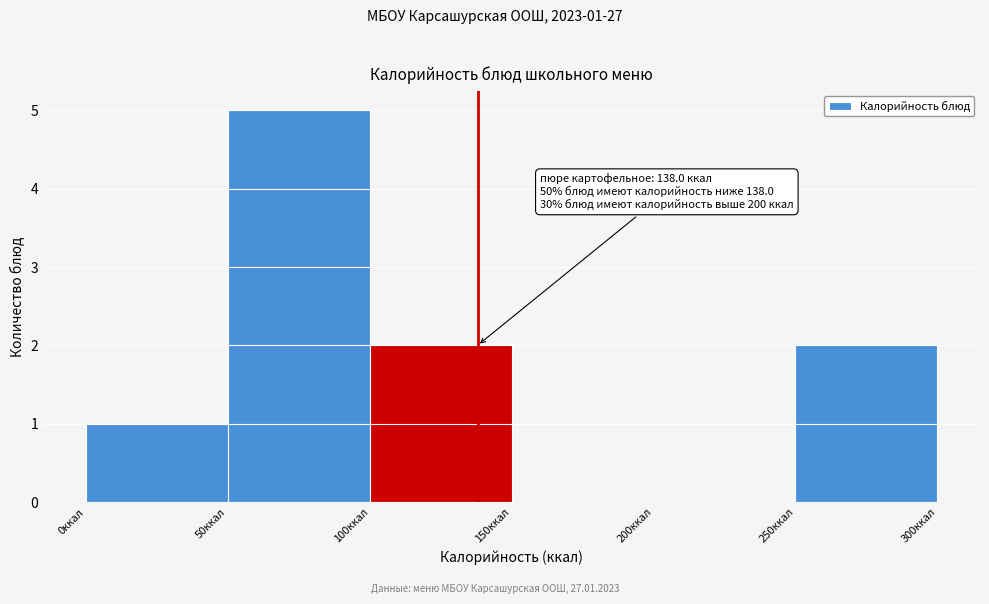

Which range on the x-axis has the tallest bar?

50 to 100